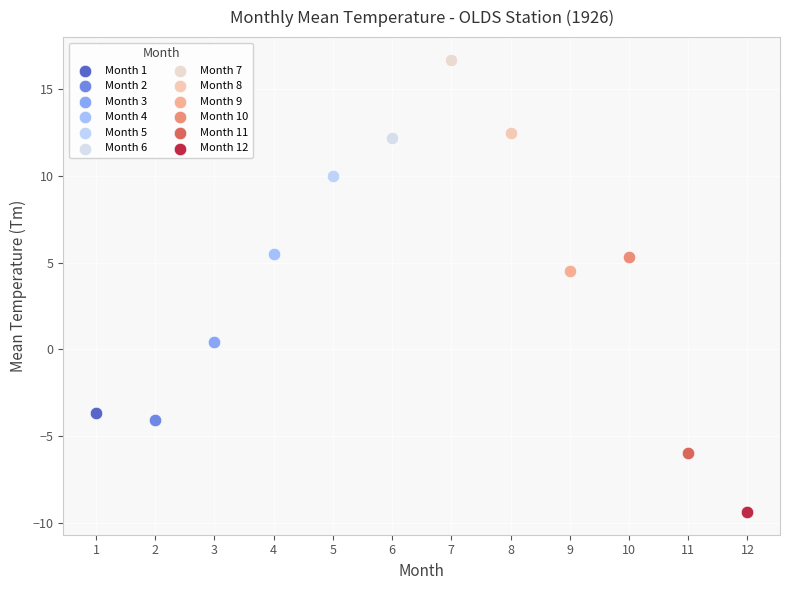

What are all the series names shown in the legend?

Month 1, Month 2, Month 3, Month 4, Month 5, Month 6, Month 7, Month 8, Month 9, Month 10, Month 11, Month 12